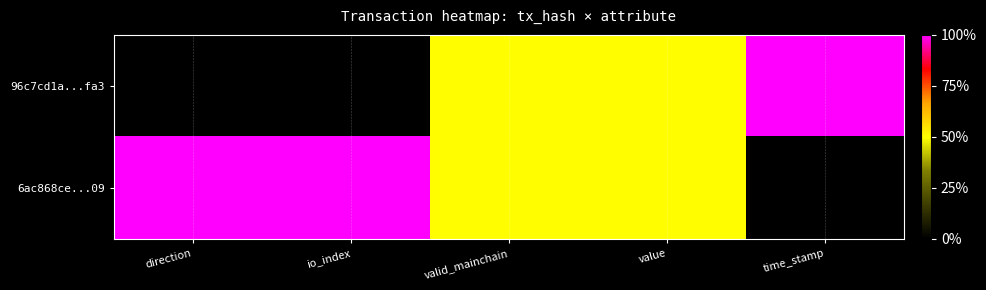

Count the number of categories in the chart.

5